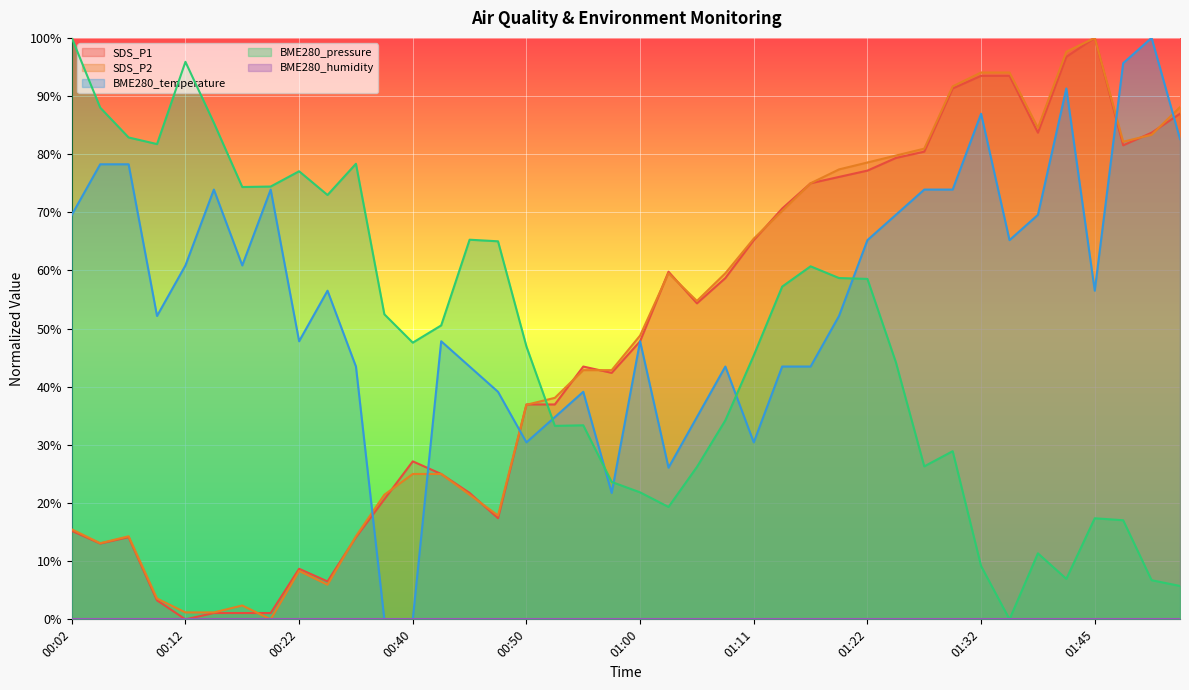

How many categories are shown in the chart?

40